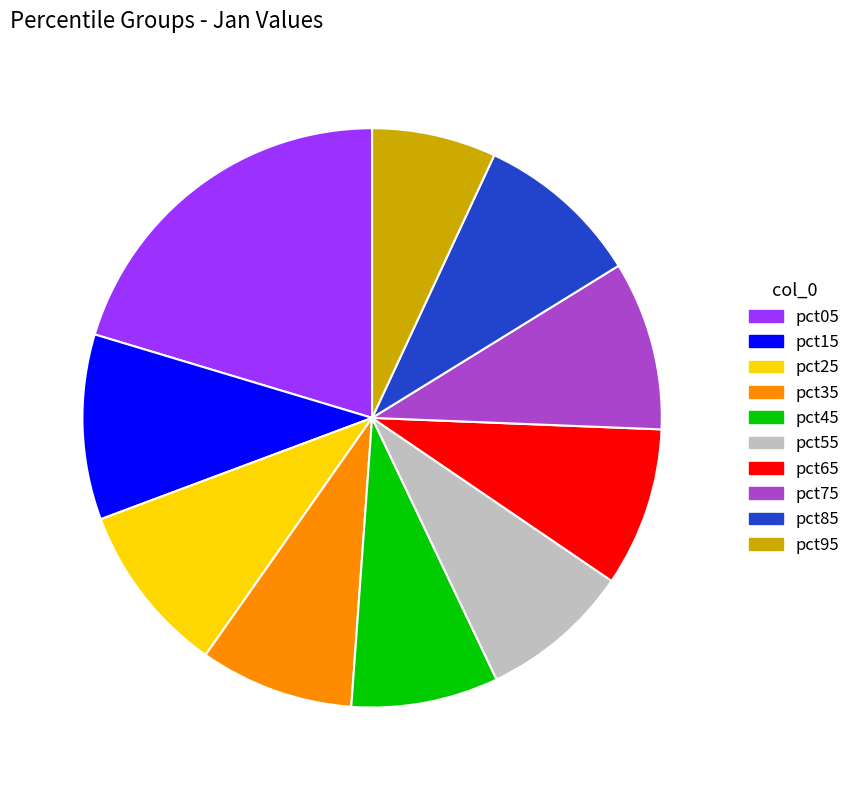

Is there a majority slice in this chart?

No